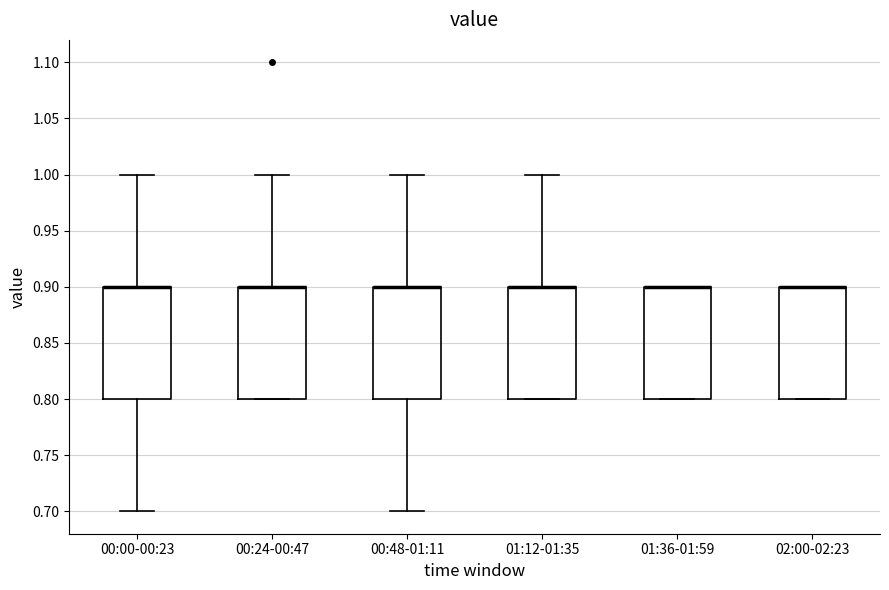

Reading left to right, transcribe this box plot: for each box, give where its median line is, the range the box spans, and where its two whiskers end, as read against the y-axis. The values are not printed on the chart, so give them approximately, as read against the axis.

00:00-00:23: median 0.9 (drawn on the box's upper edge), box 0.8 to 0.9, whiskers 0.7 to 1.0
00:24-00:47: median 0.9 (drawn on the box's upper edge), box 0.8 to 0.9, whiskers 0.8 to 1.0
00:48-01:11: median 0.9 (drawn on the box's upper edge), box 0.8 to 0.9, whiskers 0.7 to 1.0
01:12-01:35: median 0.9 (drawn on the box's upper edge), box 0.8 to 0.9, whiskers 0.8 to 1.0
01:36-01:59: median 0.9 (drawn on the box's upper edge), box 0.8 to 0.9, whiskers 0.8 to 0.9
02:00-02:23: median 0.9 (drawn on the box's upper edge), box 0.8 to 0.9, whiskers 0.8 to 0.9